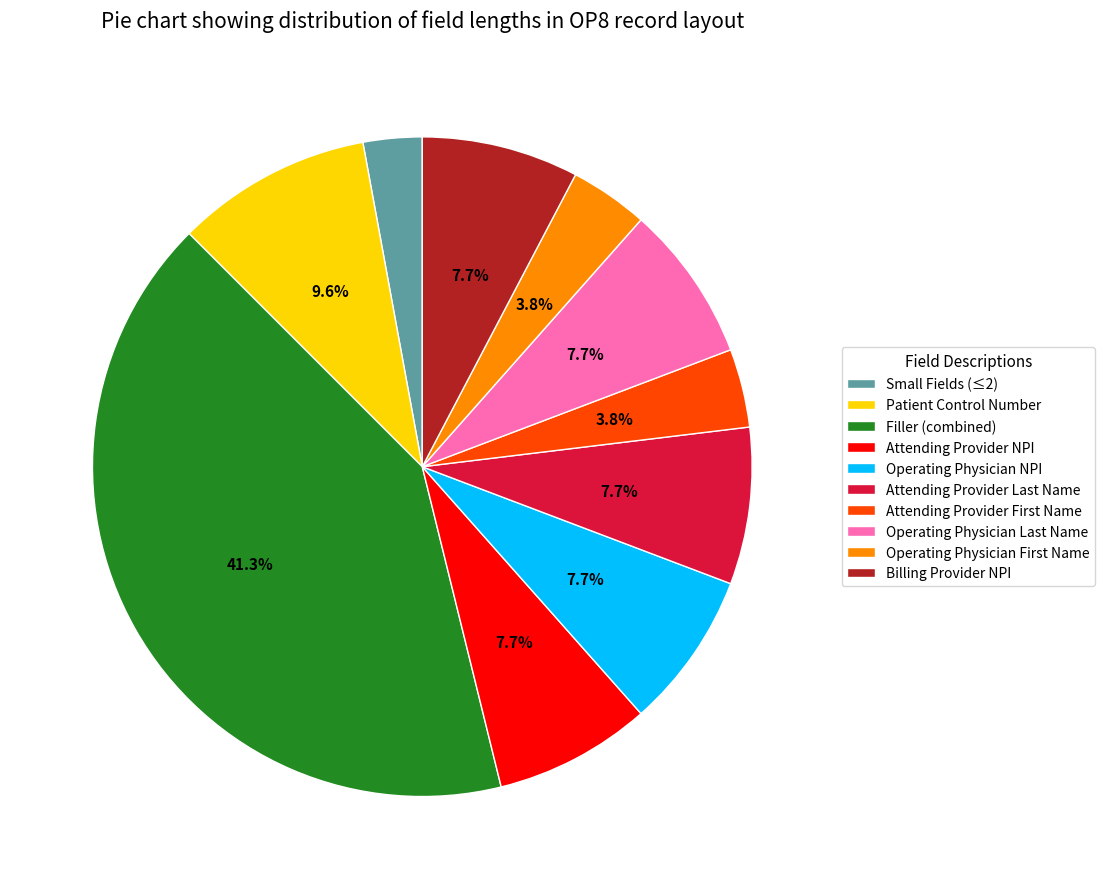

The Attending Provider NPI slice represents 1% of the pie. True or false?

False